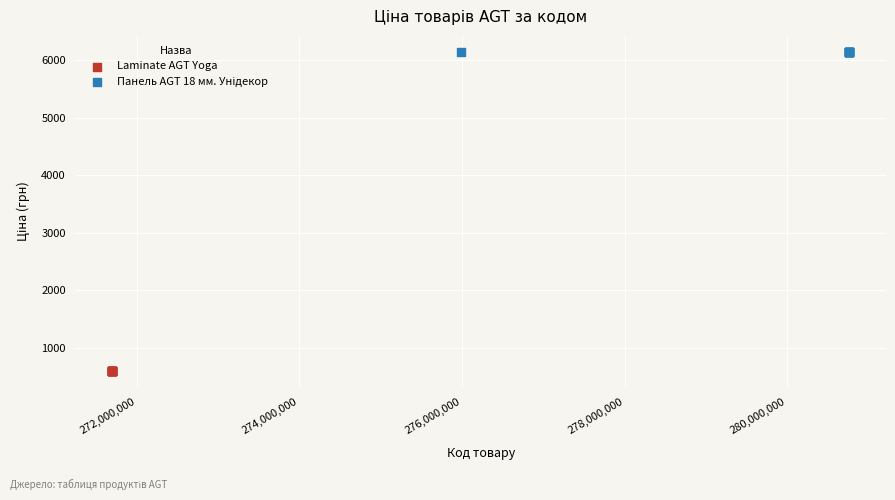

Which series contains the lowest Y value?

Laminate AGT Yoga